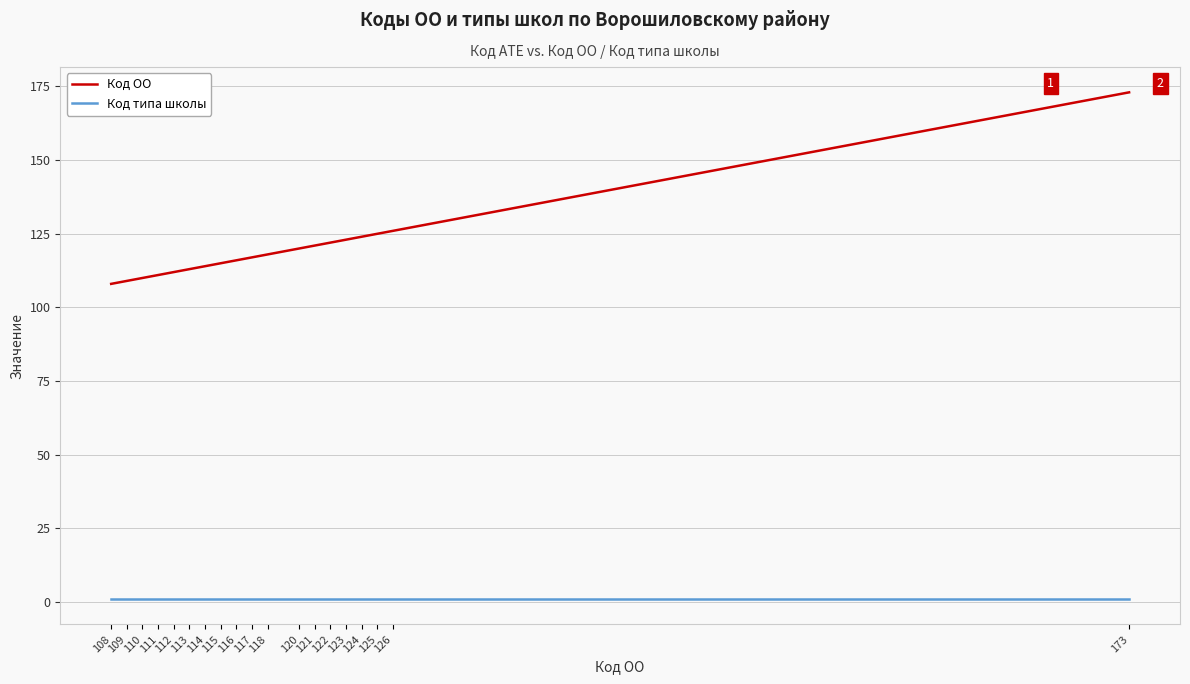

List the series in order of their peak value, lowest first.

Код типа школы, Код ОО